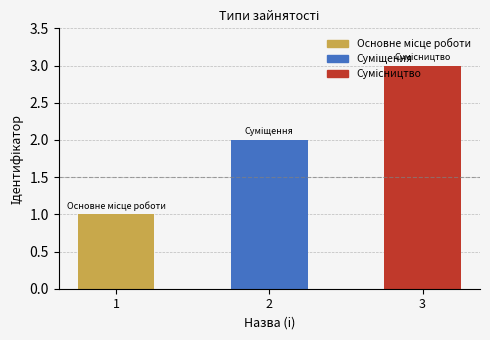

What is the difference between the values at 1 and 2?

1